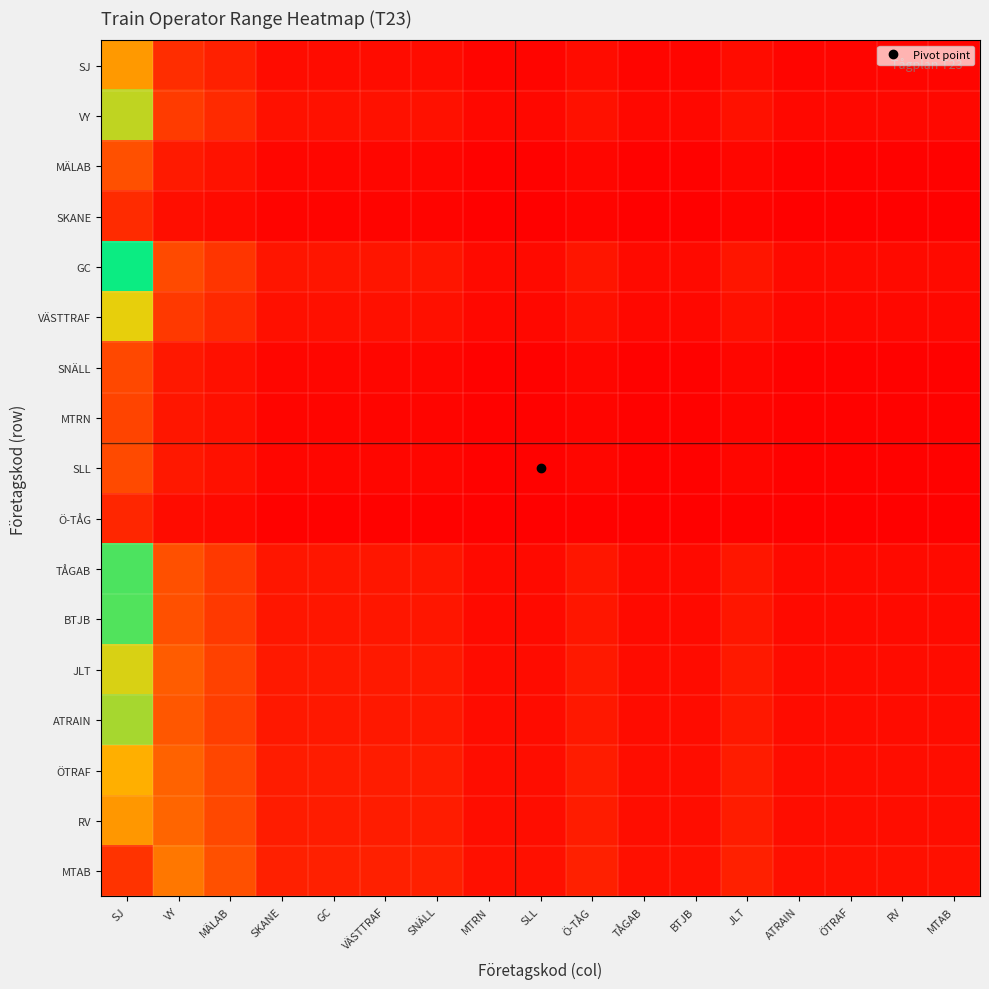

What is the total value across all series at GC?

0.9